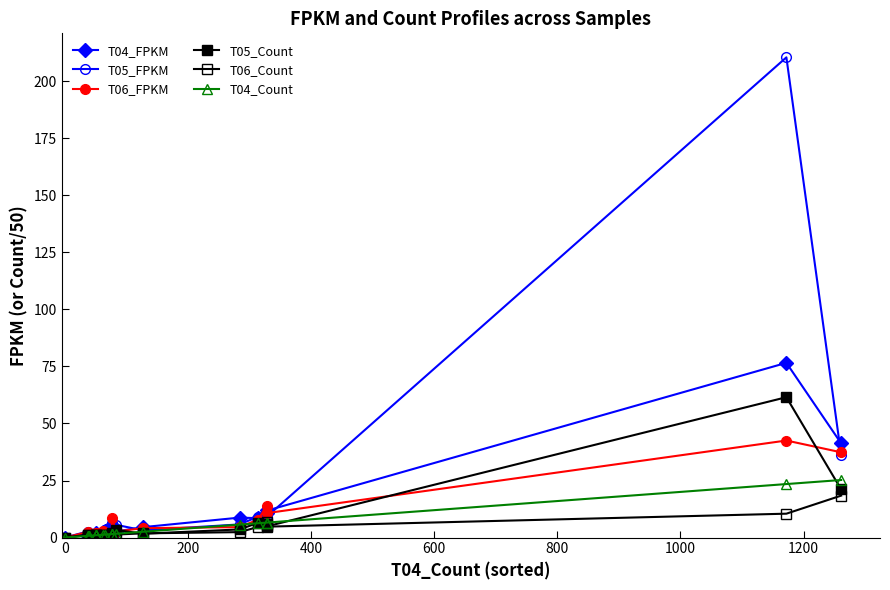

How many data points does each series have?

20